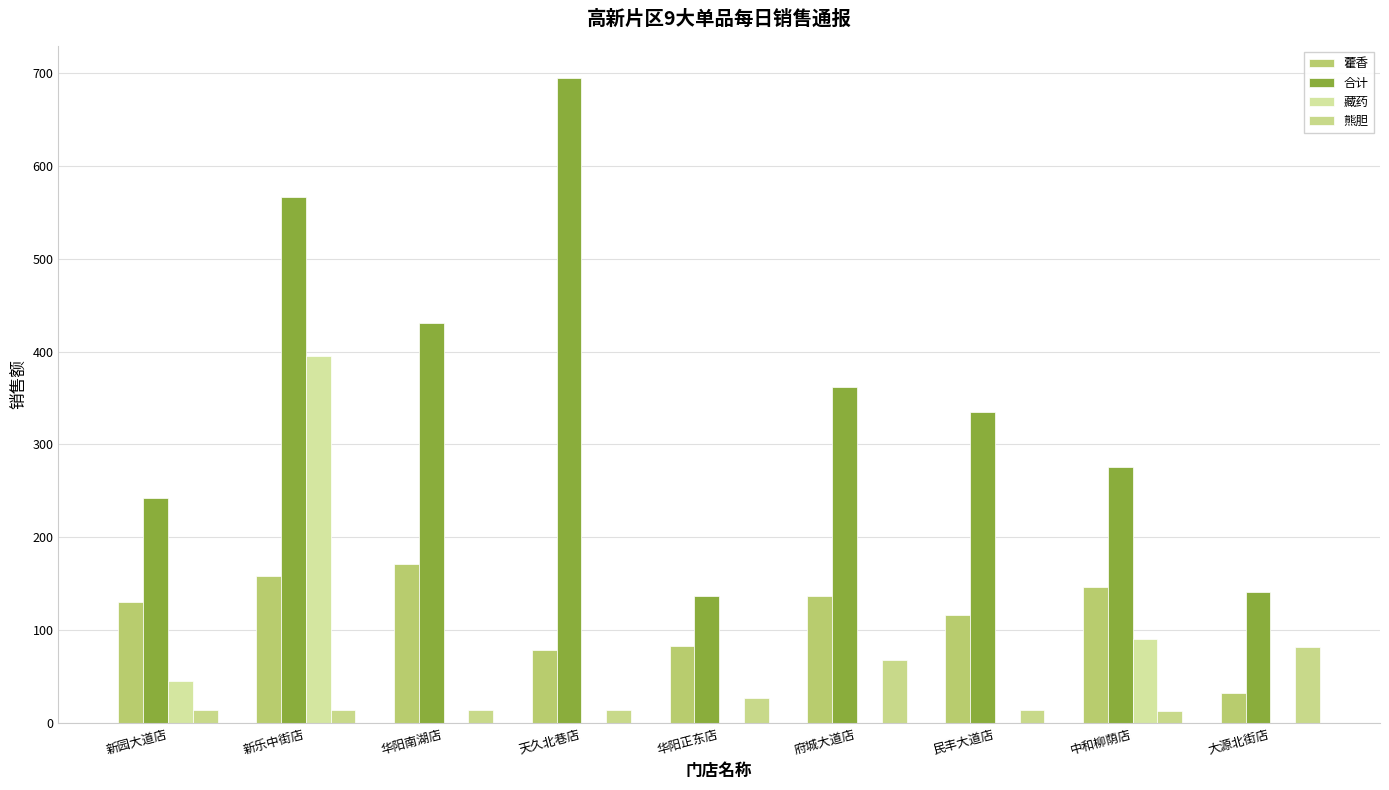

Is the value of 藿香 at 天久北巷店 greater than the value of 藏药 at 中和柳荫店?

No